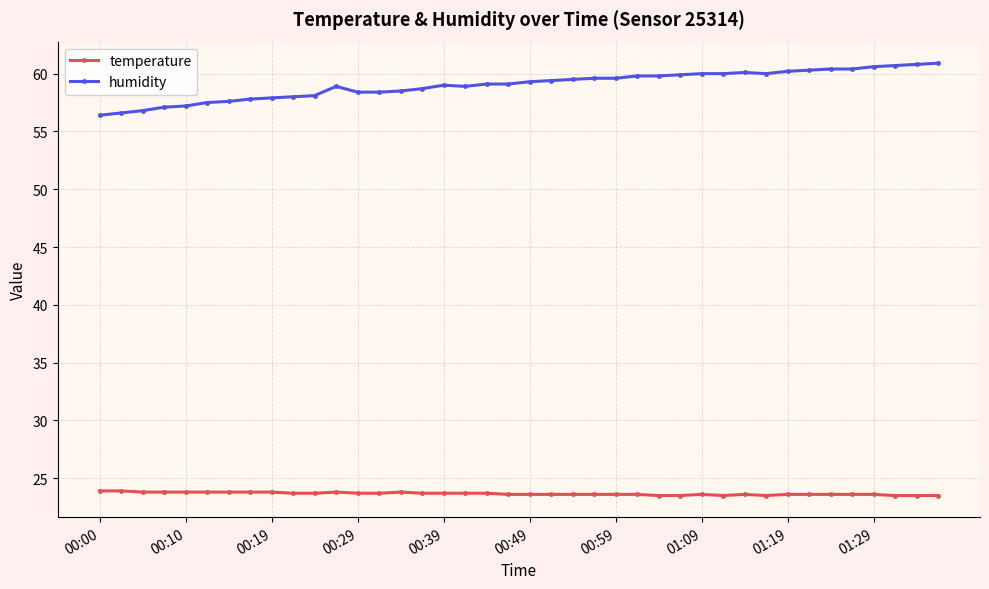

Which series has the largest total across all categories?

humidity